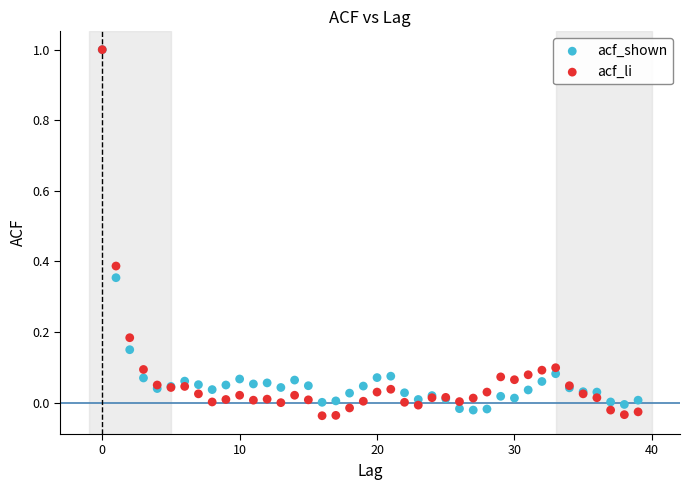

Which series has the largest Y range (max minus min)?

acf_li